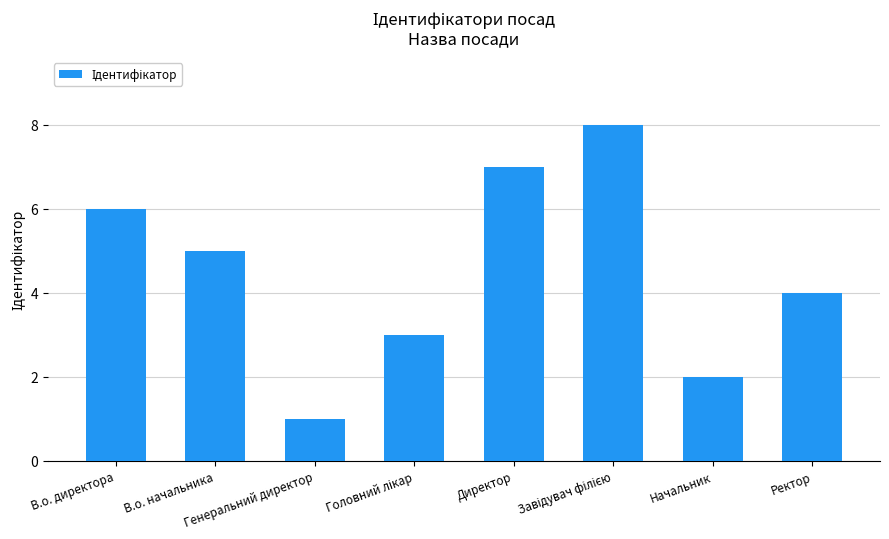

At which label does the data first exceed 5?

В.о. директора